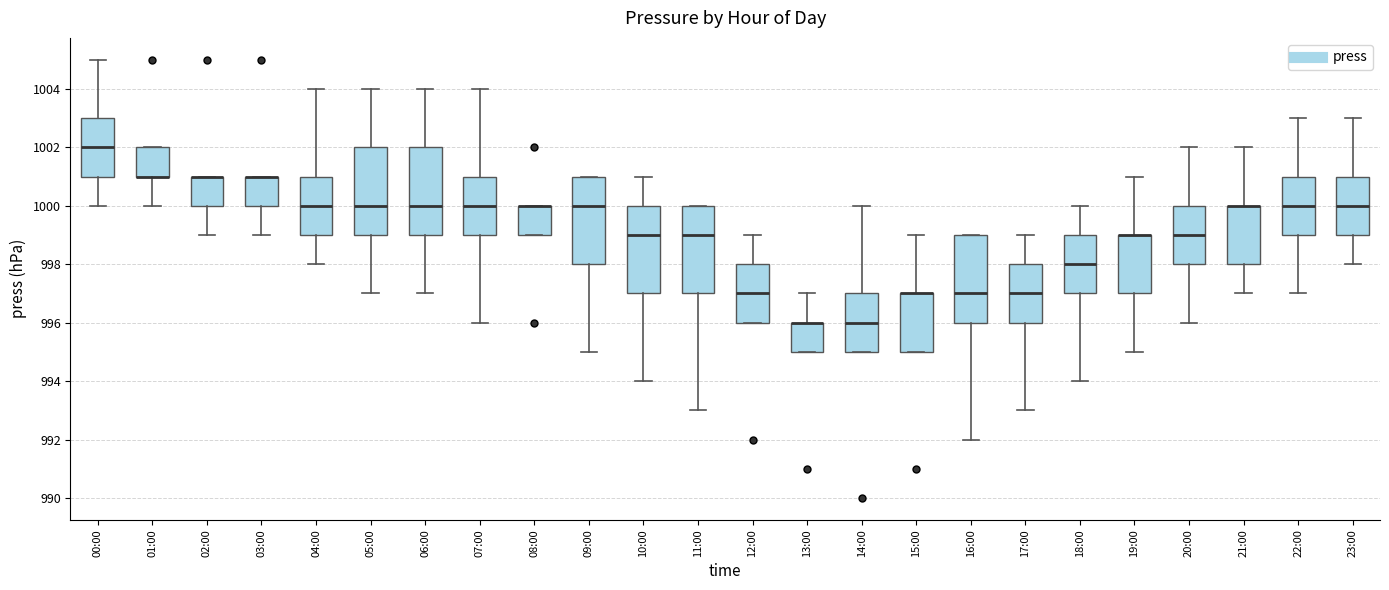

Reading left to right, transcribe this box plot: for each box, give where its median line is, the range the box spans, and where its two whiskers end, as read against the y-axis. The values are not printed on the chart, so give them approximately, as read against the axis.

00:00: median 1002, box 1001 to 1003, whiskers 1000 to 1005
01:00: median 1001 (drawn on the box's lower edge), box 1001 to 1002, whiskers 1000 to 1002
02:00: median 1001 (drawn on the box's upper edge), box 1000 to 1001, whiskers 999 to 1001
03:00: median 1001 (drawn on the box's upper edge), box 1000 to 1001, whiskers 999 to 1001
04:00: median 1000, box 999 to 1001, whiskers 998 to 1004
05:00: median 1000, box 999 to 1002, whiskers 997 to 1004
06:00: median 1000, box 999 to 1002, whiskers 997 to 1004
07:00: median 1000, box 999 to 1001, whiskers 996 to 1004
08:00: median 1000 (drawn on the box's upper edge), box 999 to 1000, whiskers 999 to 1000
09:00: median 1000, box 998 to 1001, whiskers 995 to 1001
10:00: median 999, box 997 to 1000, whiskers 994 to 1001
11:00: median 999, box 997 to 1000, whiskers 993 to 1000
12:00: median 997, box 996 to 998, whiskers 996 to 999
13:00: median 996 (drawn on the box's upper edge), box 995 to 996, whiskers 995 to 997
14:00: median 996, box 995 to 997, whiskers 995 to 1000
15:00: median 997 (drawn on the box's upper edge), box 995 to 997, whiskers 995 to 999
16:00: median 997, box 996 to 999, whiskers 992 to 999
17:00: median 997, box 996 to 998, whiskers 993 to 999
18:00: median 998, box 997 to 999, whiskers 994 to 1000
19:00: median 999 (drawn on the box's upper edge), box 997 to 999, whiskers 995 to 1001
20:00: median 999, box 998 to 1000, whiskers 996 to 1002
21:00: median 1000 (drawn on the box's upper edge), box 998 to 1000, whiskers 997 to 1002
22:00: median 1000, box 999 to 1001, whiskers 997 to 1003
23:00: median 1000, box 999 to 1001, whiskers 998 to 1003